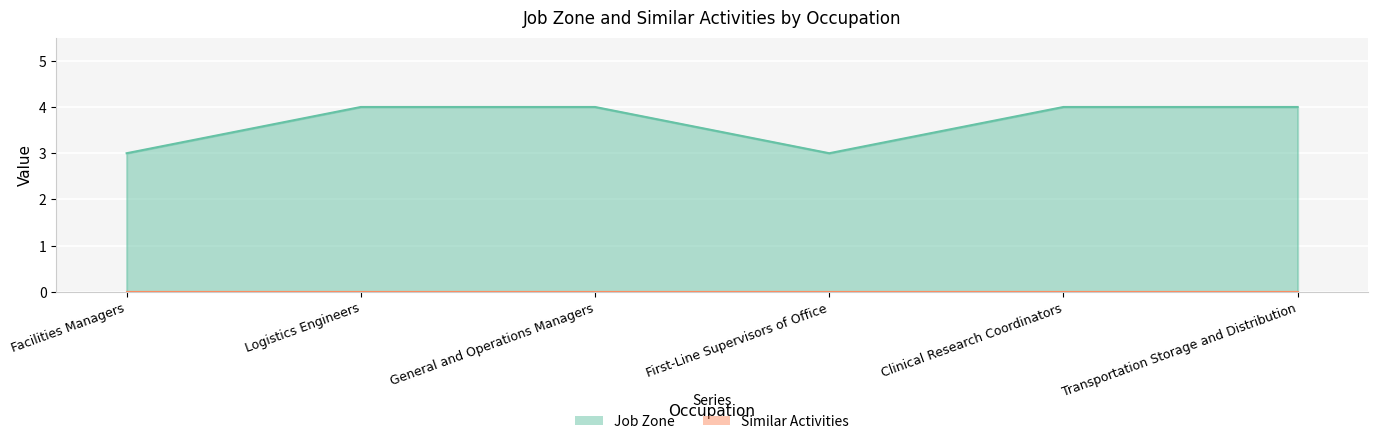

What position from the left is General and Operations Managers?

3